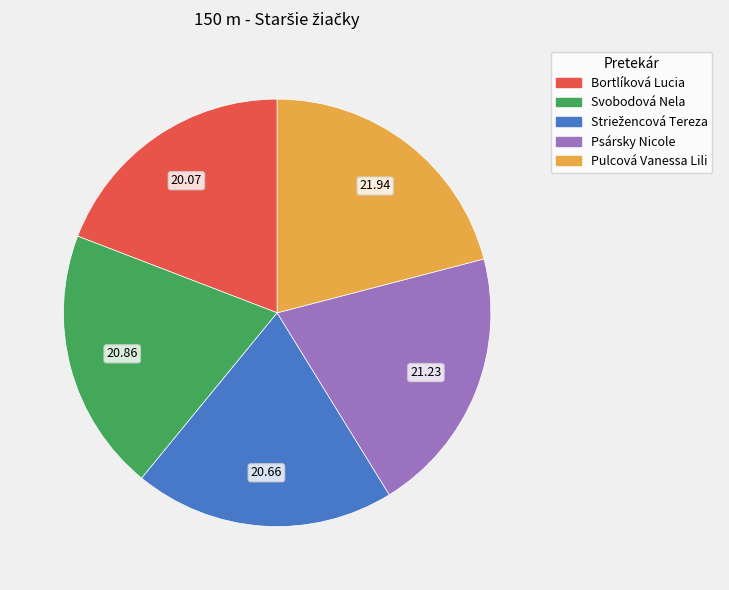

Approximately how many times larger is the value at Psársky Nicole compared to Svobodová Nela?

1.0